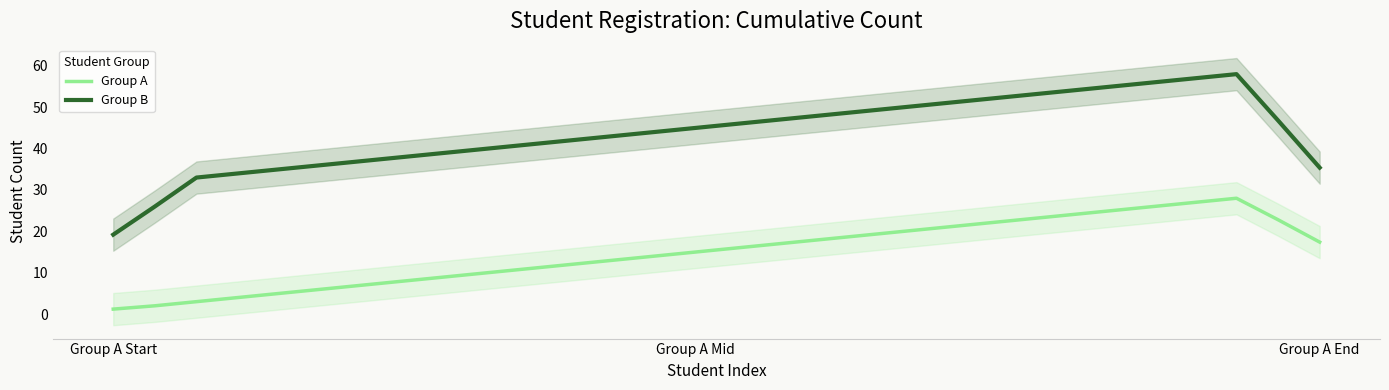

True or false: Group B and Group A intersect in this chart.

False